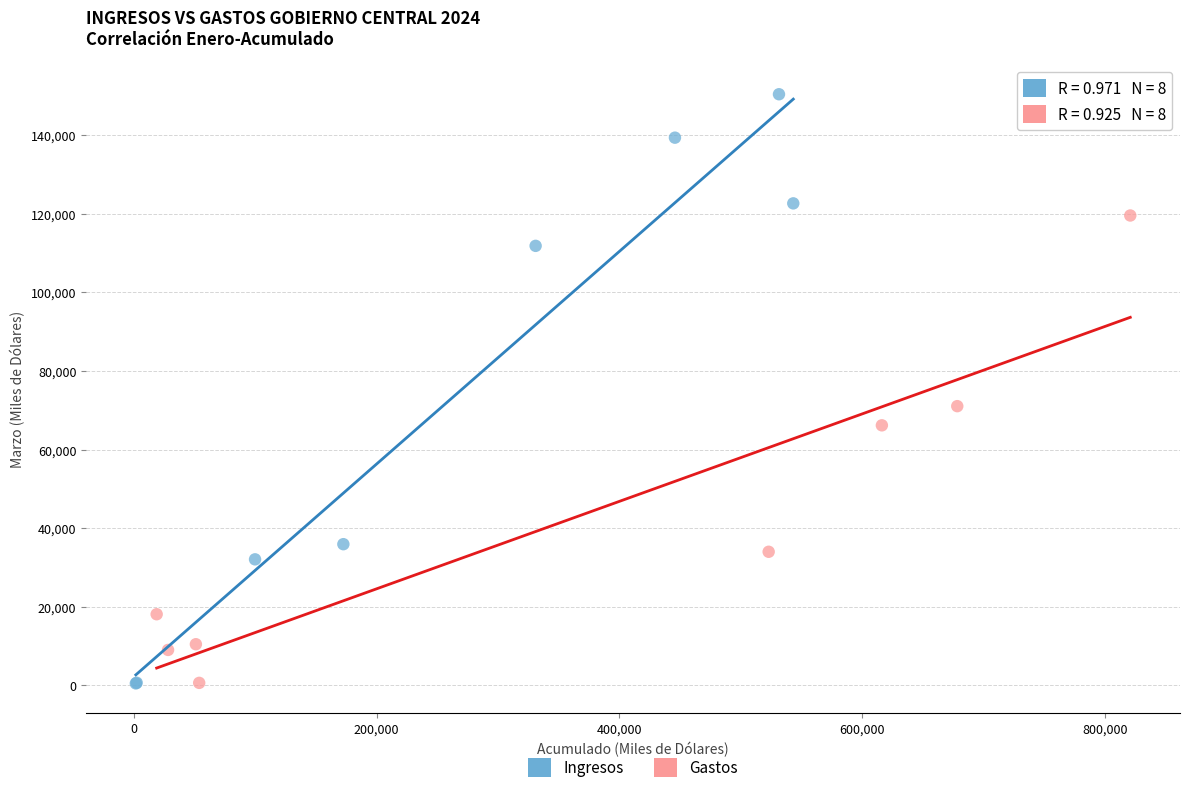

Which series has the largest Y range (max minus min)?

Ingresos